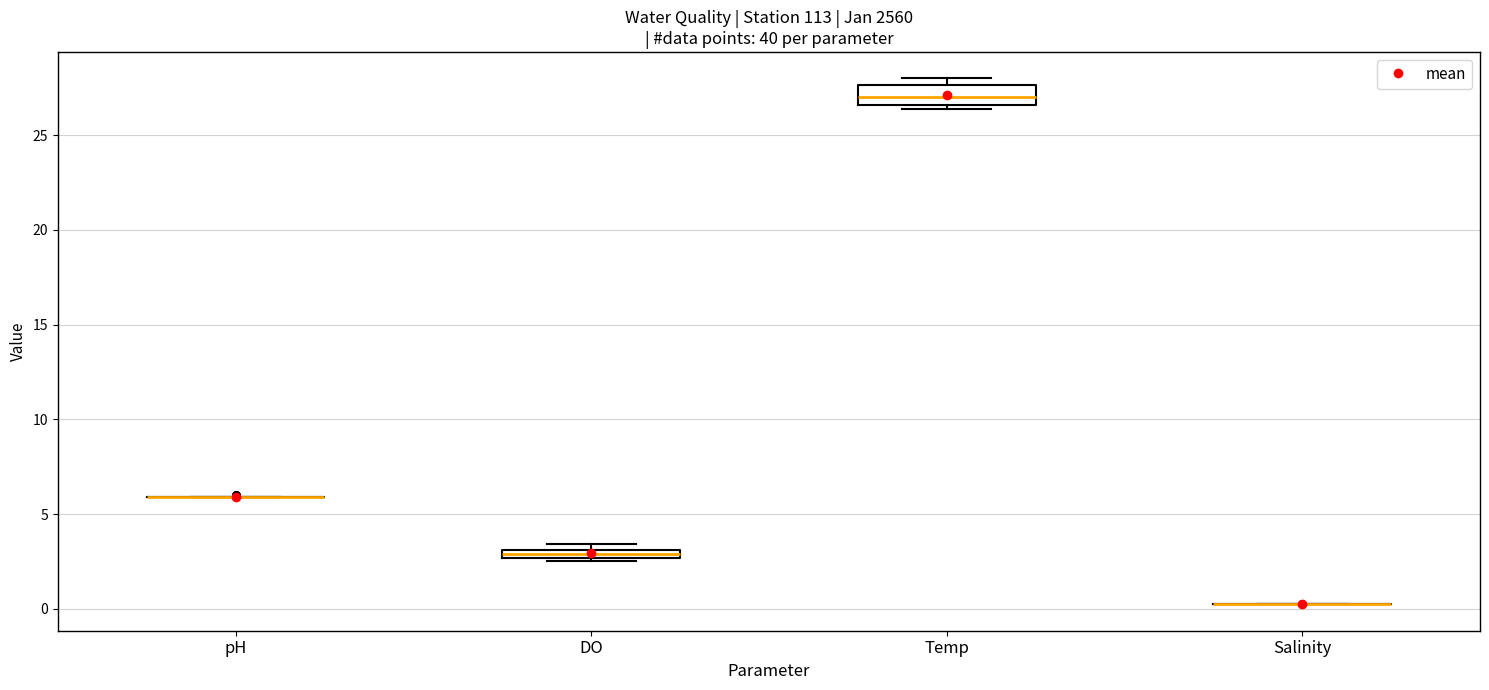

Comparing the boxes themselves (not the whiskers), which one is the tallest?

Temp